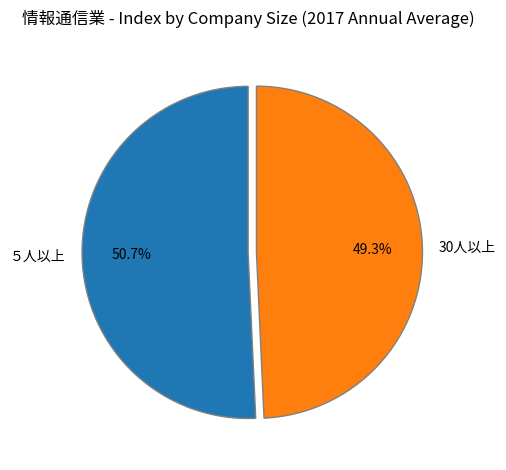

What percentage do 30人以上 and ５人以上 together represent?

100.0%